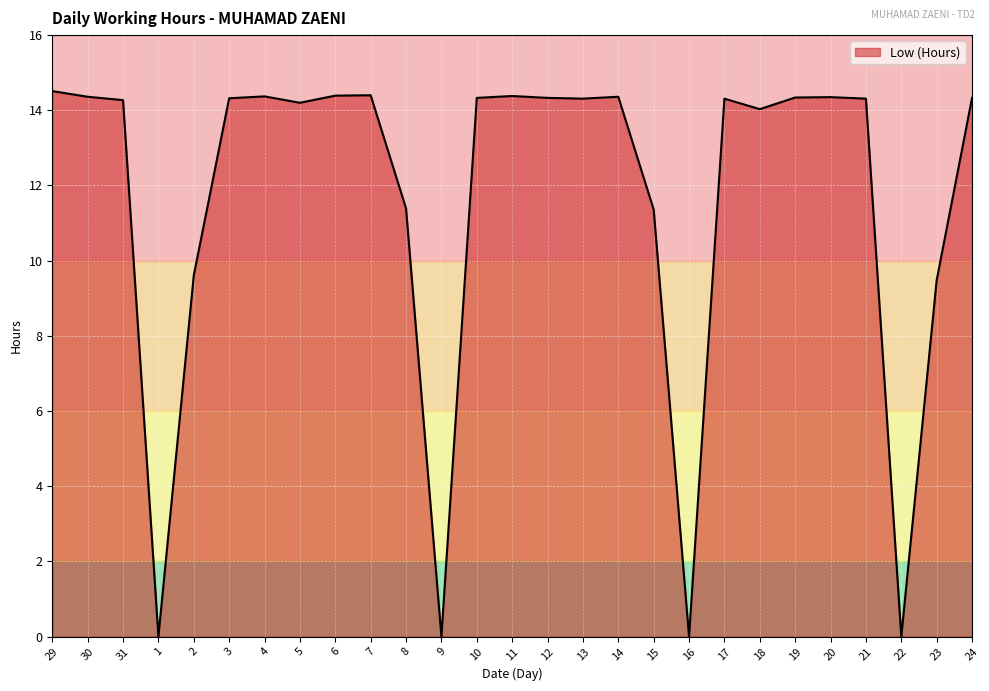

True or false: the data shows 11.4 at 8.

True